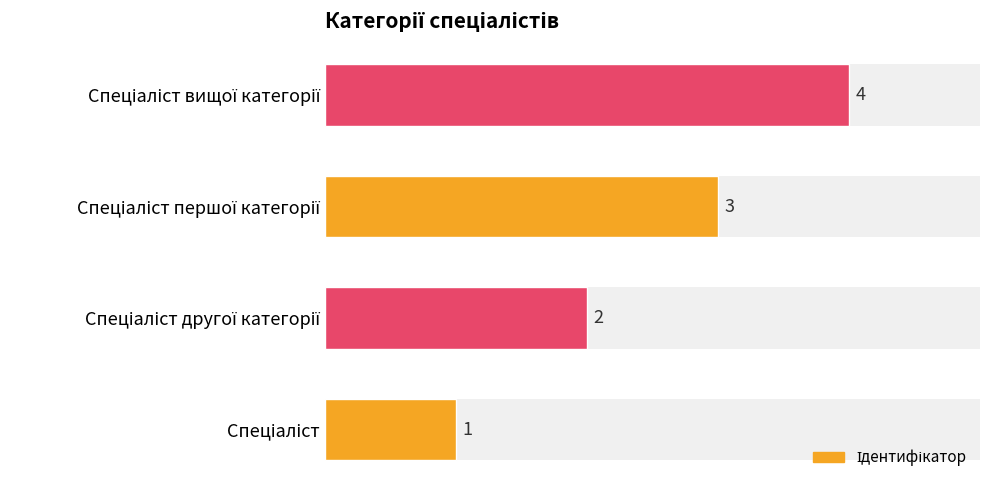

Does the chart contain stacked bars?

No